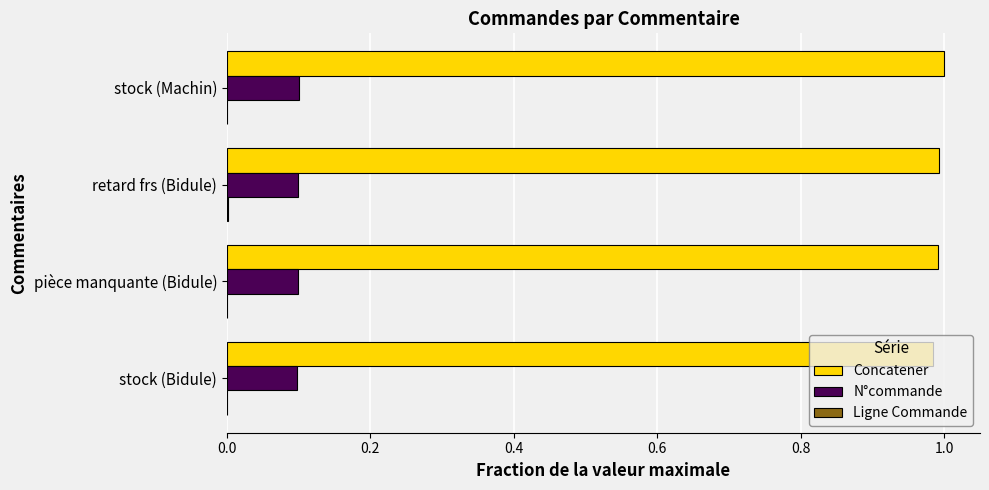

Count the number of data series in this chart.

3